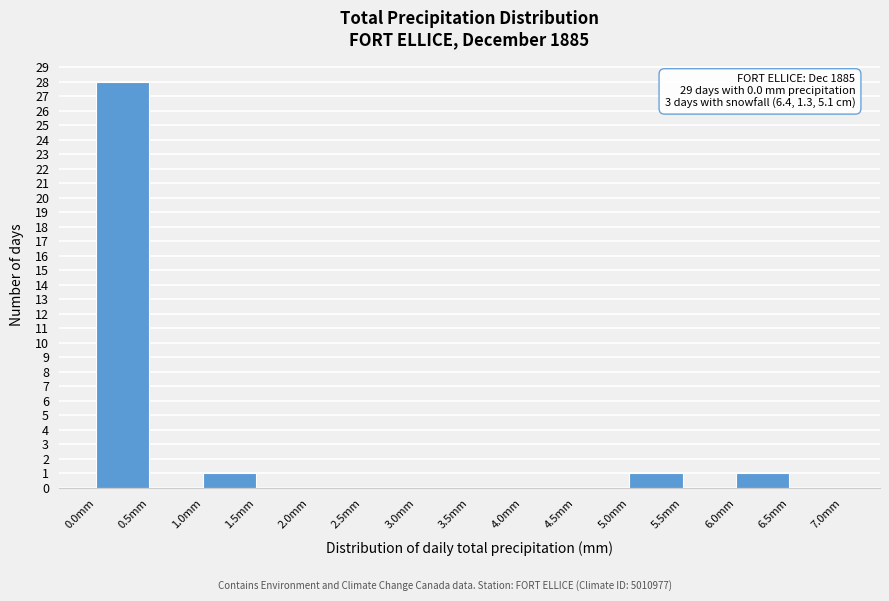

Which range on the x-axis has the tallest bar?

0.0 to 0.5